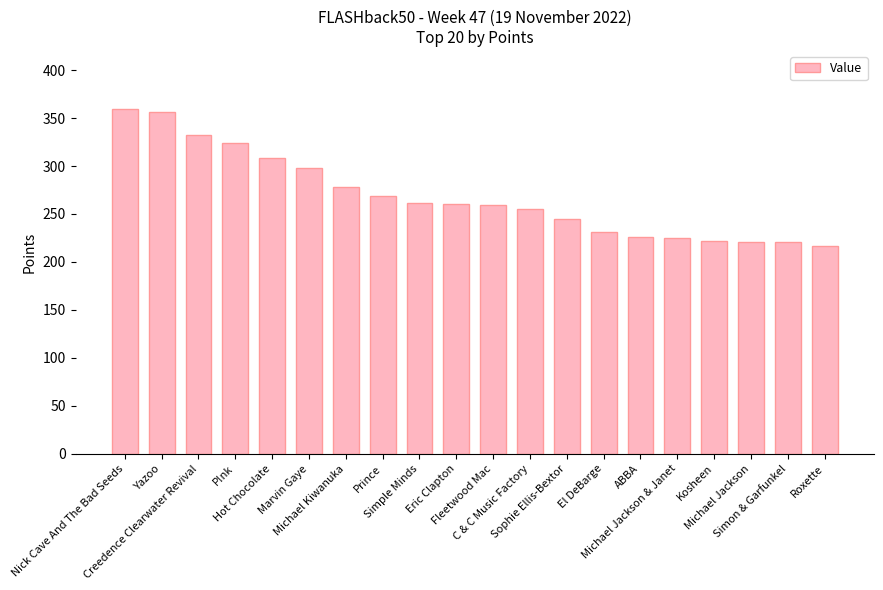

What is the value of the 16th bar from the left?

225